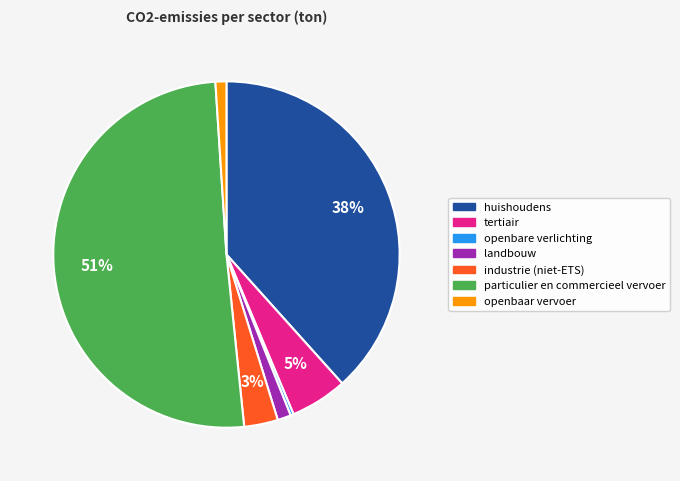

Which slice is the smallest?

openbare verlichting